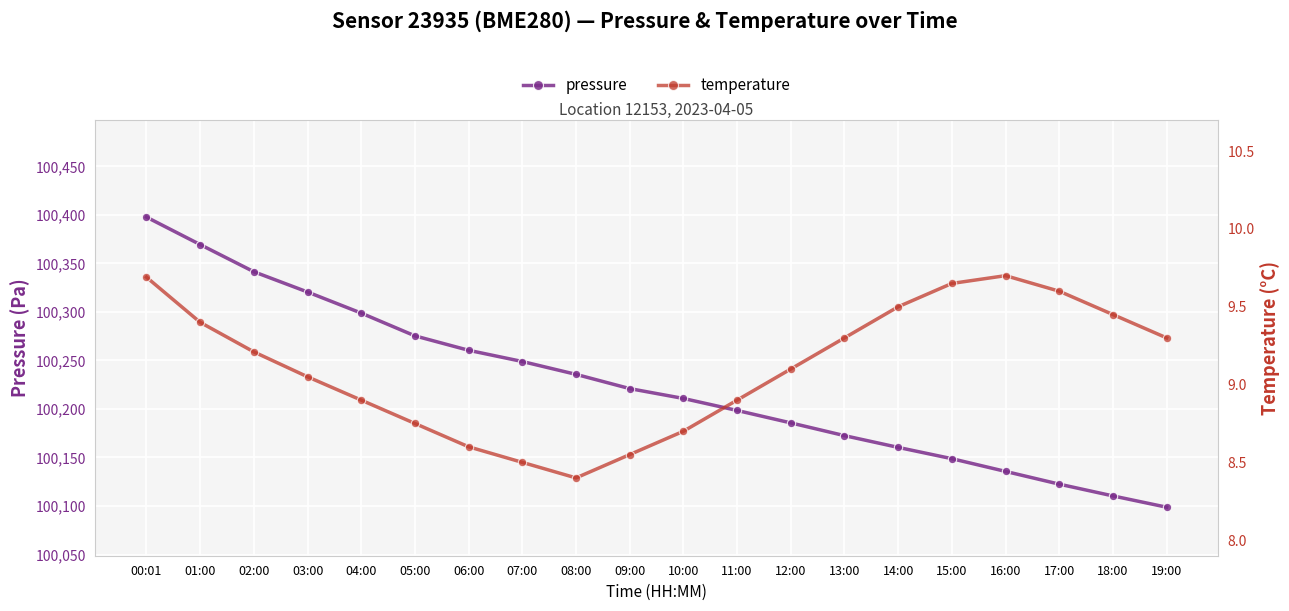

The temperature series shows 8.9 at 04:00. True or false?

True